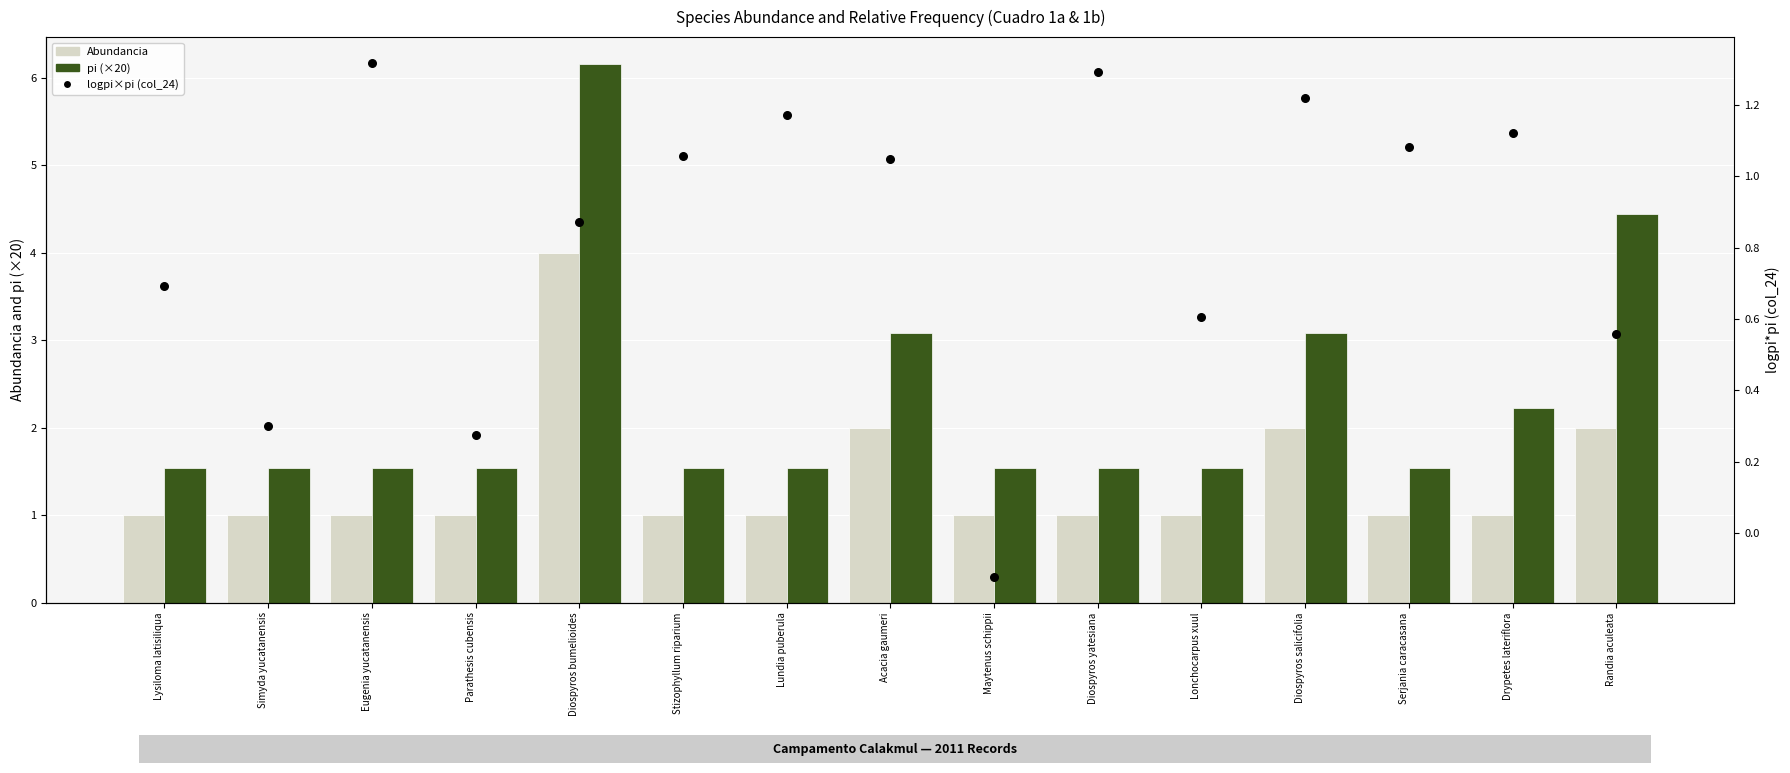

At which category is the sum across all series the highest?

Diospyros bumelioides